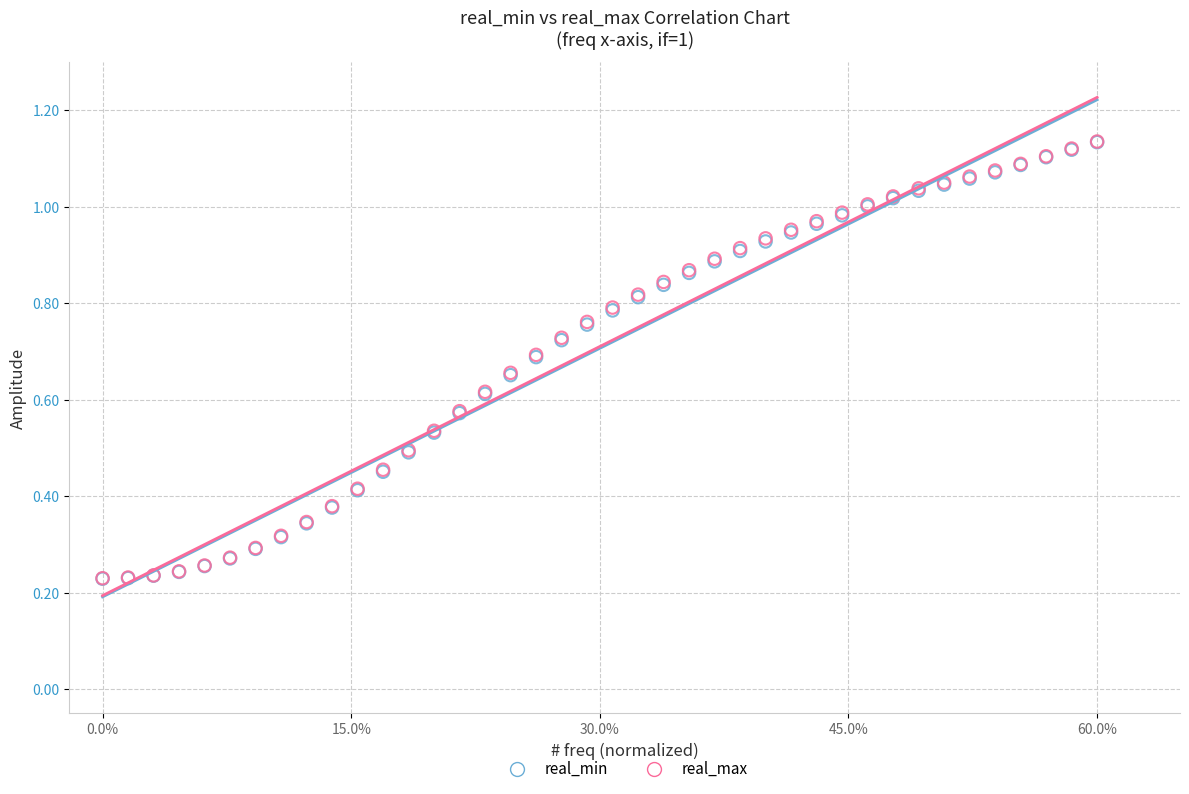

What are all the series names shown in the legend?

real_min, real_max